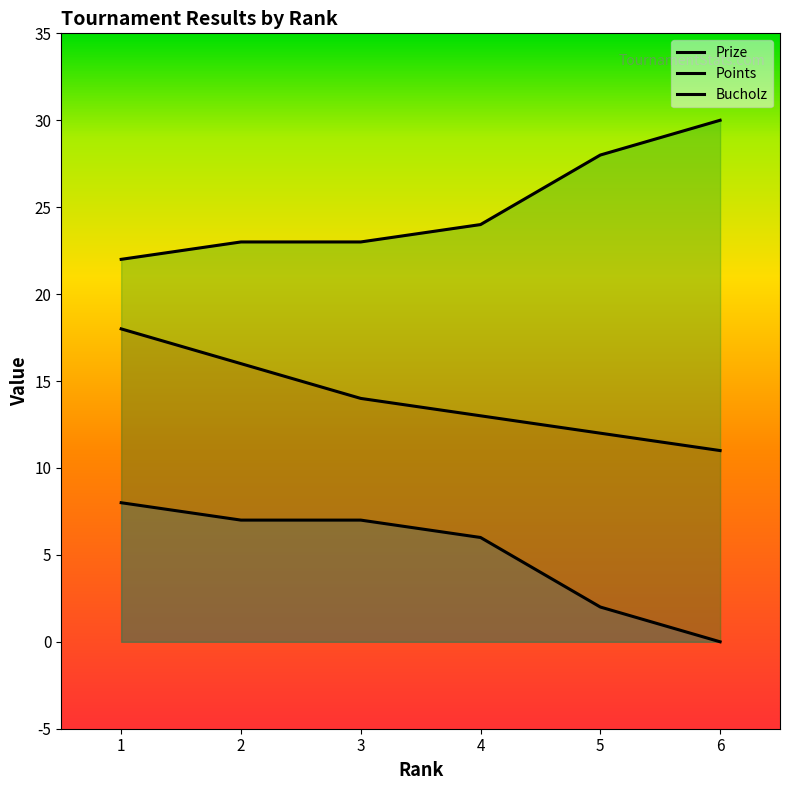

What is the sum of all Points values?

30